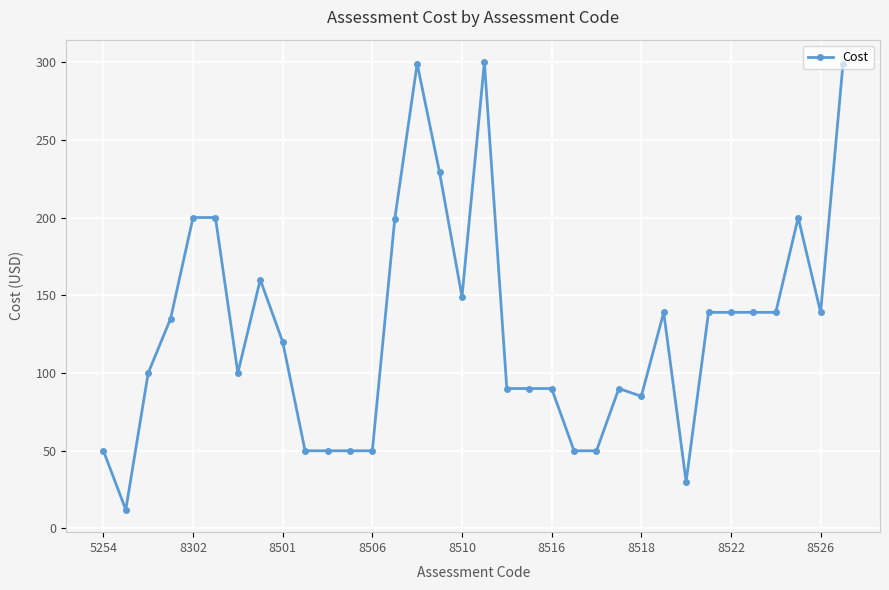

True or false: there are more than 1 points higher than both neighbors.

True